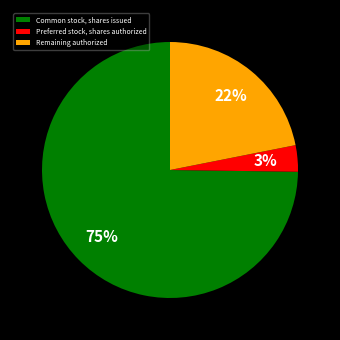

How many slices are in this pie chart?

3